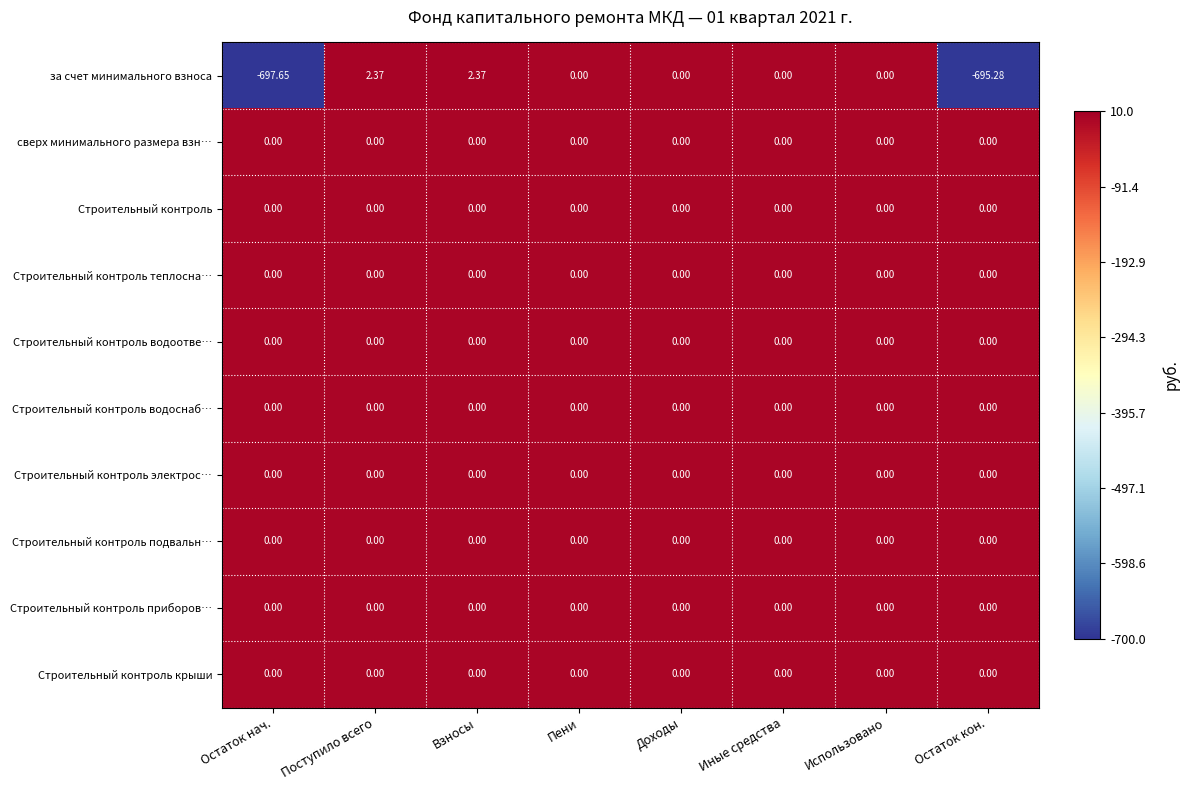

Which series changed the most between Взносы and Иные средства?

за счет минимального взноса